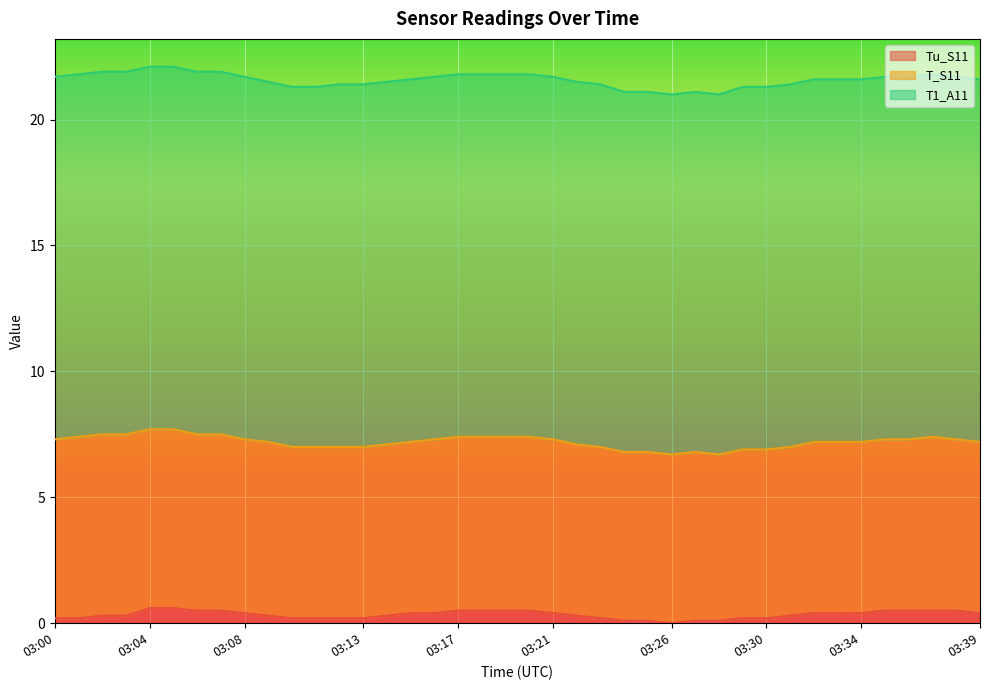

Which label corresponds to the smallest value in the chart?

03:26